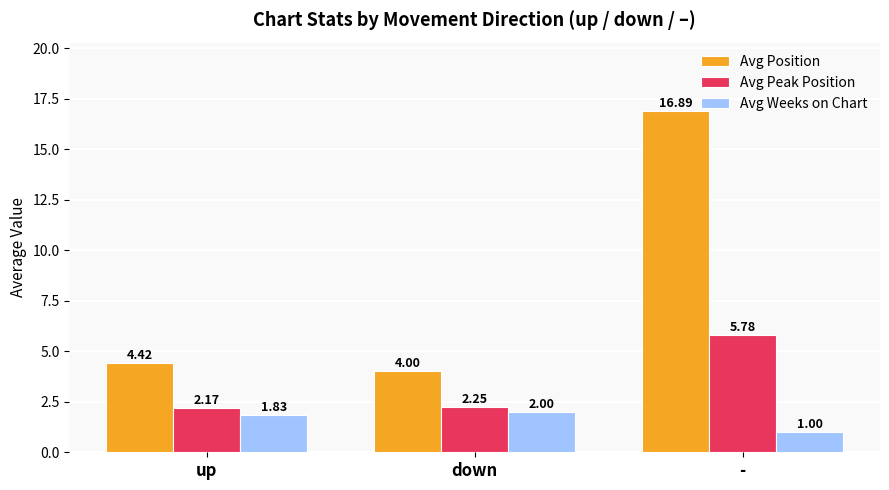

Where is Avg Weeks on Chart nearest to the value 1?

-